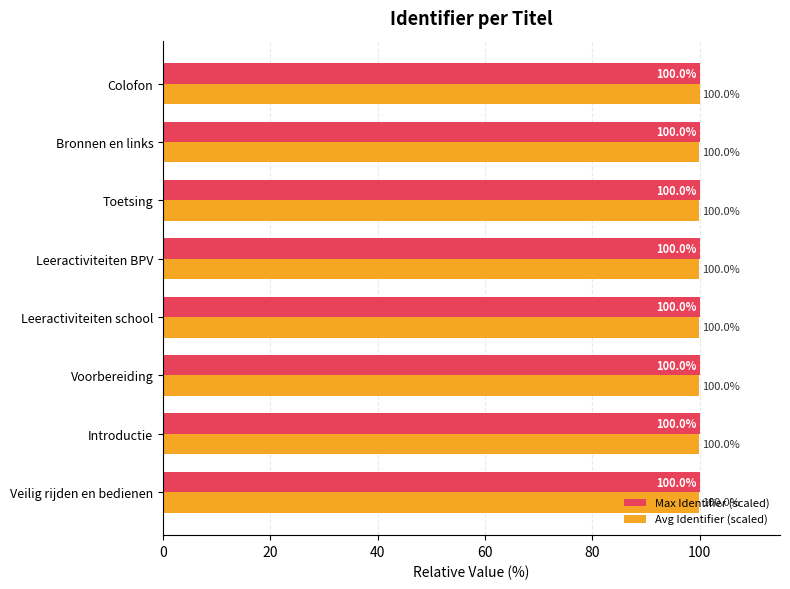

What is the total value across all series at Bronnen en links?

200.0